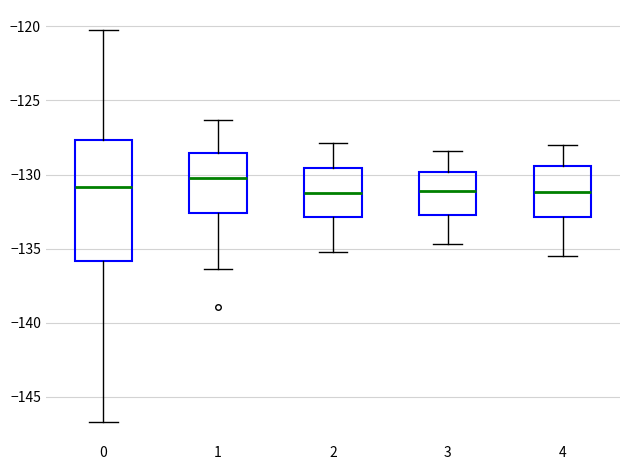

Which box is the tallest, from its lower edge to its upper edge?

0